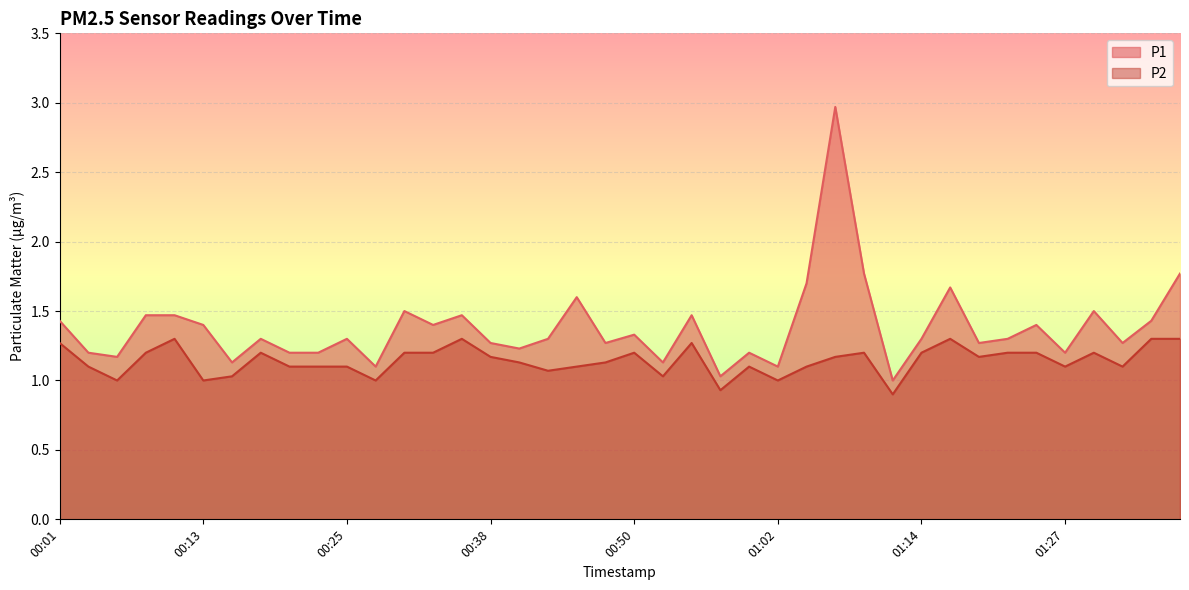

Which series has the widest spread of values?

P1